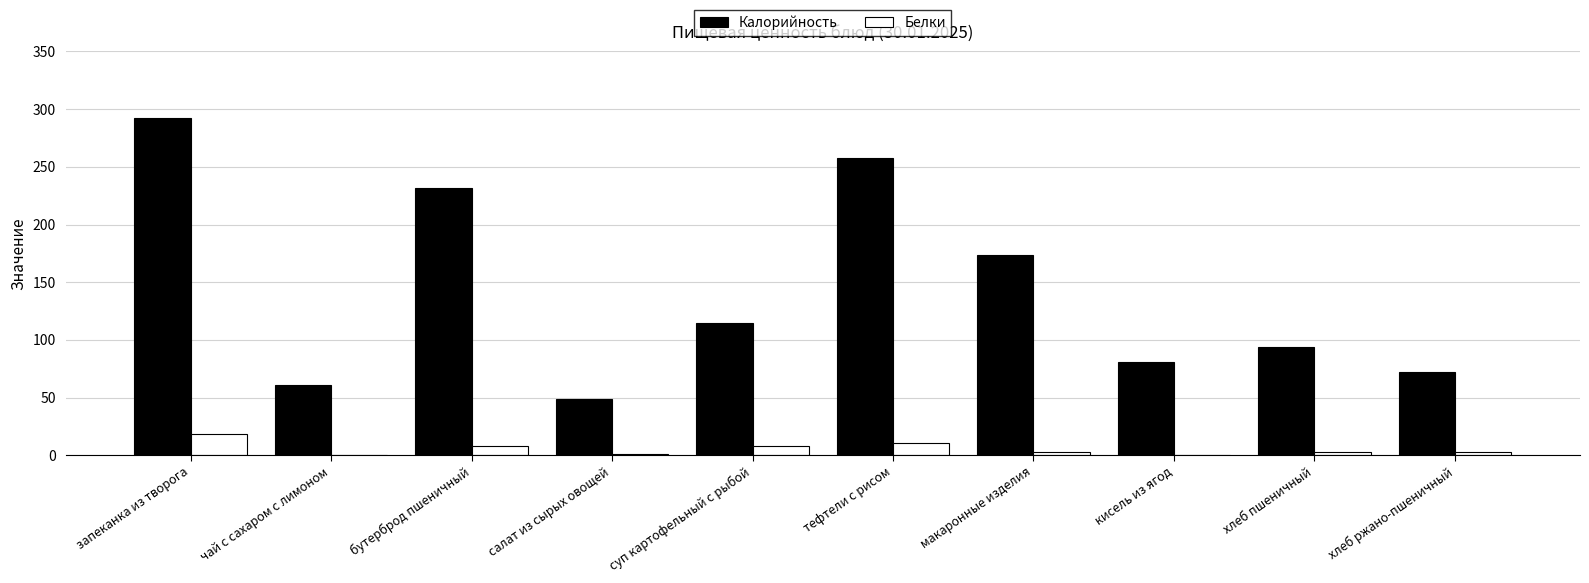

The Калорийность series shows 37.2 at суп картофельный с рыбой. True or false?

False